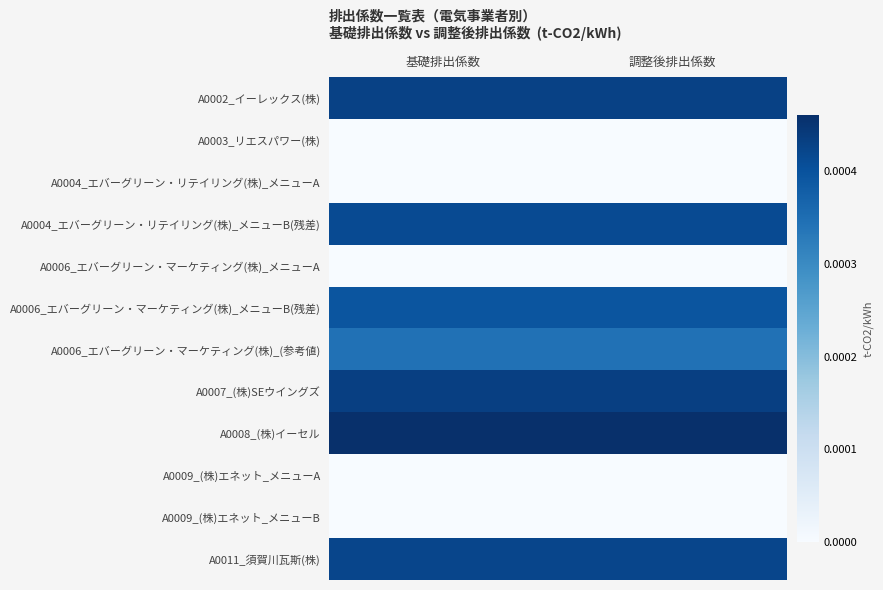

Rank the series at 基礎排出係数 from lowest to highest value.

A0003_リエスパワー(株), A0004_エバーグリーン・リテイリング(株)_メニューA, A0006_エバーグリーン・マーケティング(株)_メニューA, A0009_(株)エネット_メニューA, A0009_(株)エネット_メニューB, A0006_エバーグリーン・マーケティング(株)_(参考値), A0006_エバーグリーン・マーケティング(株)_メニューB(残差), A0004_エバーグリーン・リテイリング(株)_メニューB(残差), A0011_須賀川瓦斯(株), A0002_イーレックス(株), A0007_(株)SEウイングズ, A0008_(株)イーセル